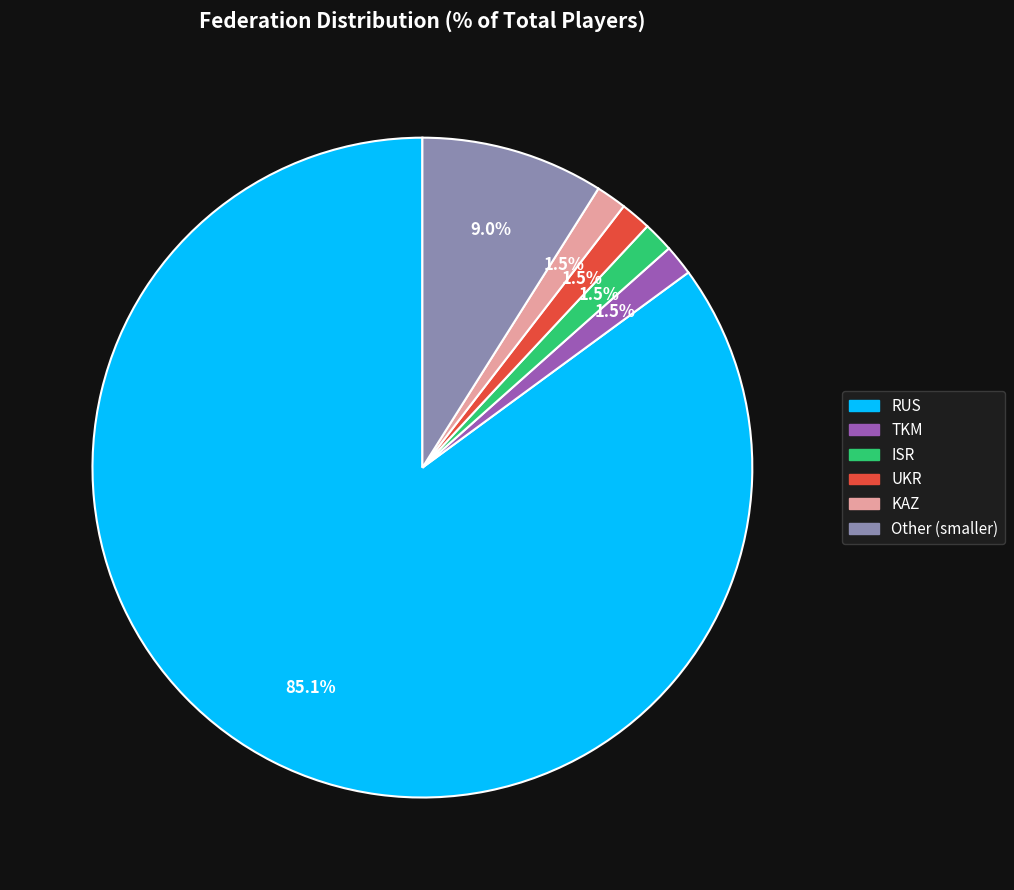

True or false: UKR accounts for 11% of the total.

False